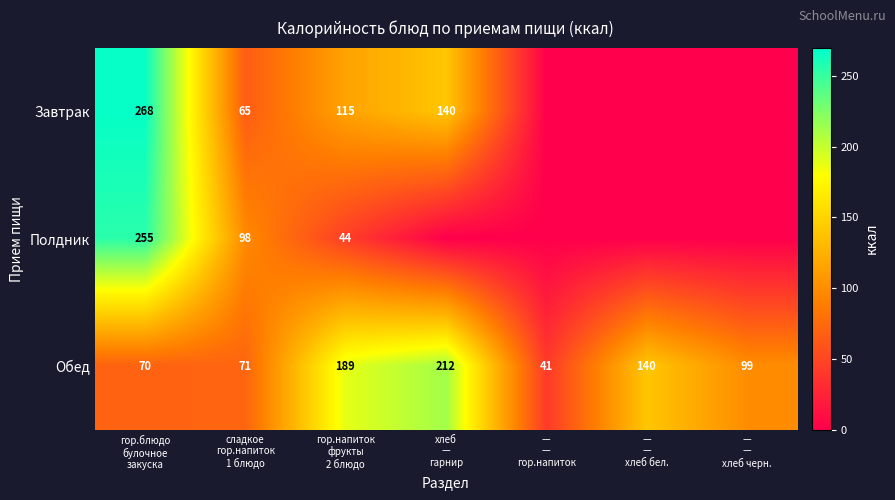

What is the average value of the Обед series?

117